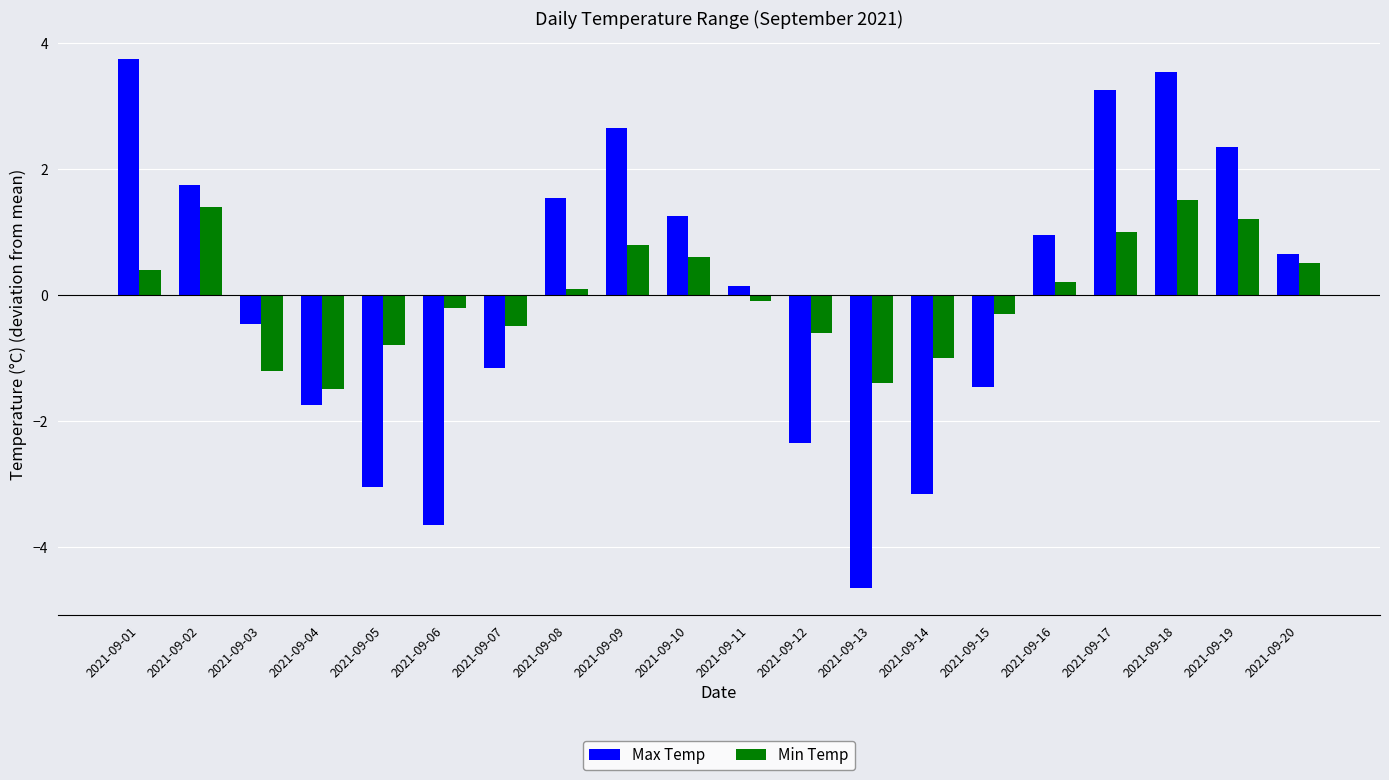

What is the spread (max minus min) of values at 2021-09-07?

0.7